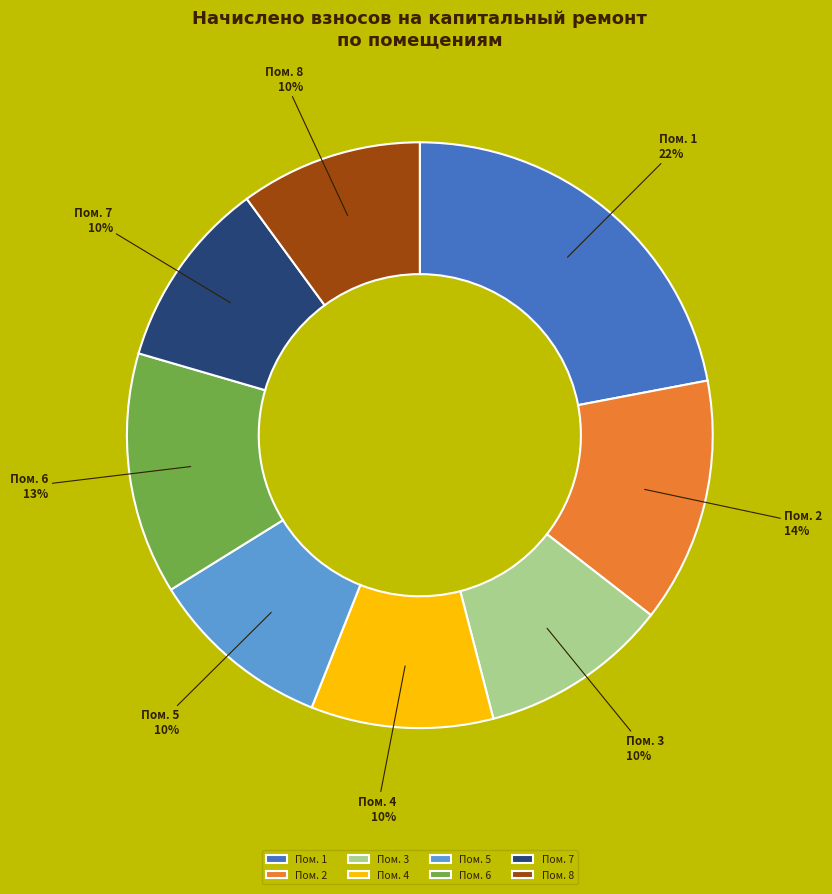

Does any single category account for the majority?

No